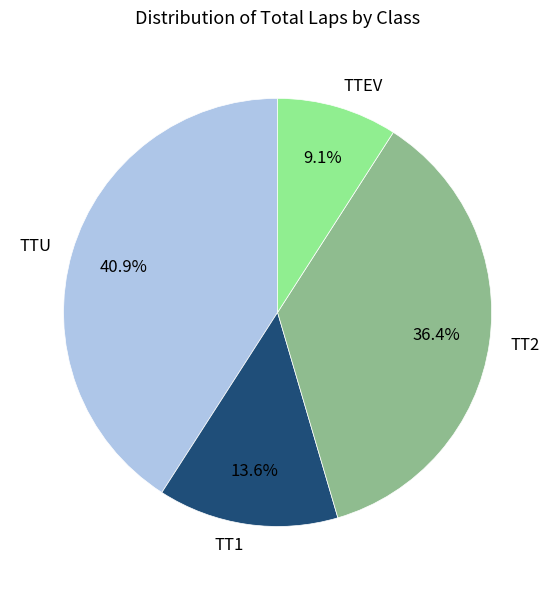

Is TTEV the majority of the pie?

No